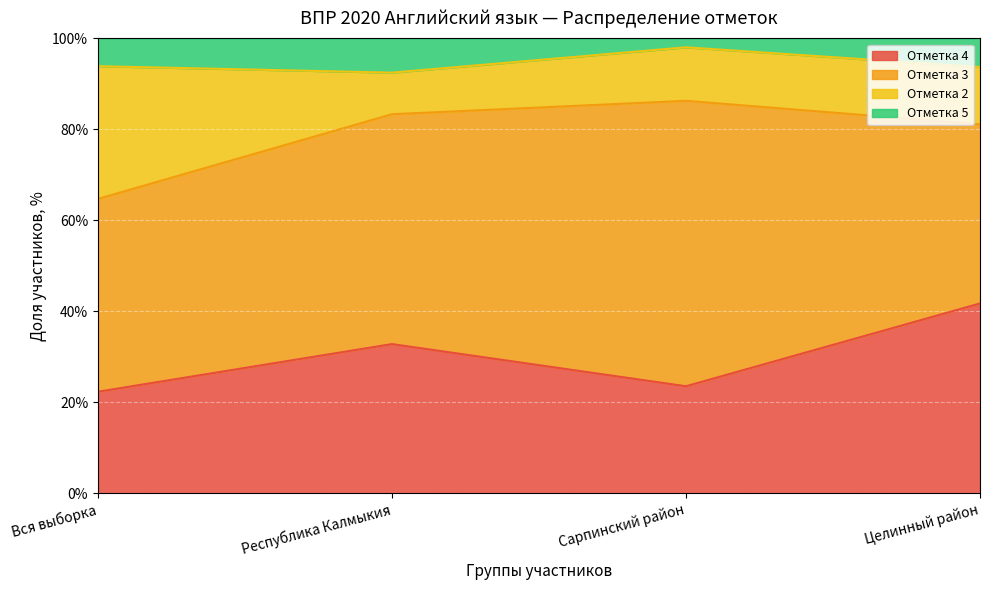

What is the difference between the maximum and minimum values in the Отметка 4 series?

19.4